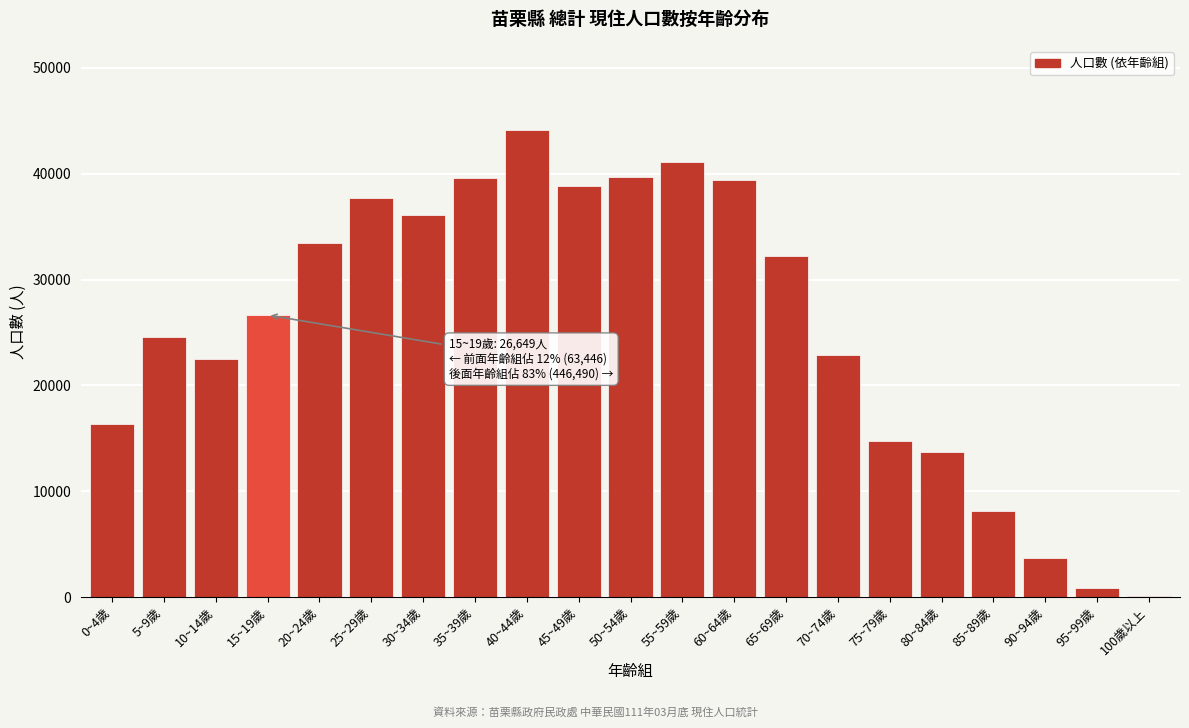

What is the greatest value displayed?

44136